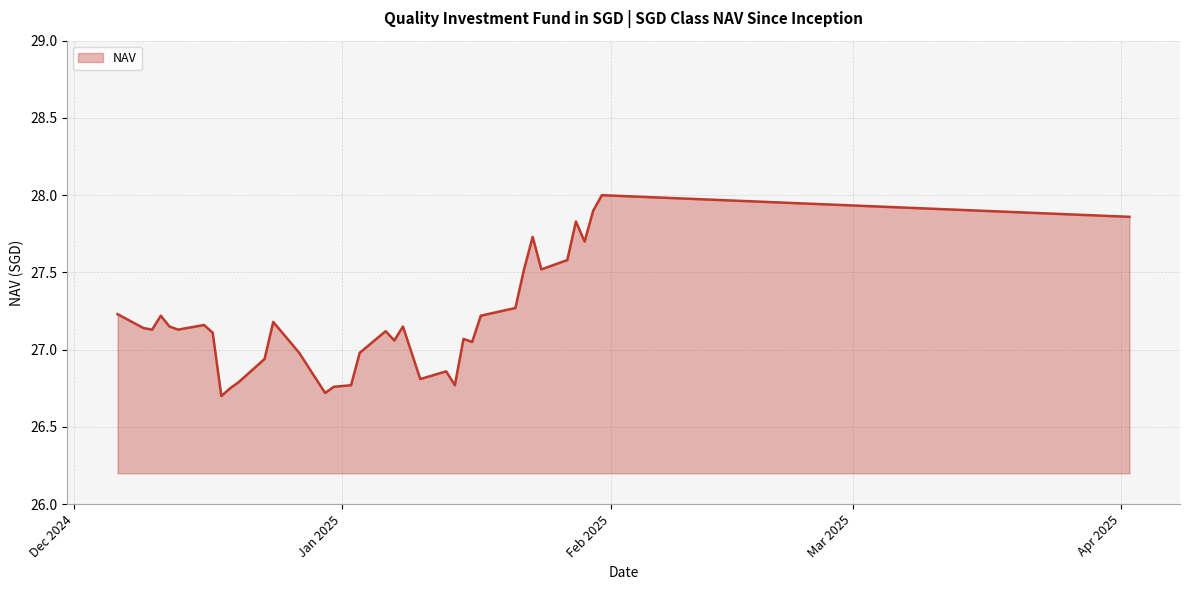

What is the difference between the maximum and minimum values?

1.3